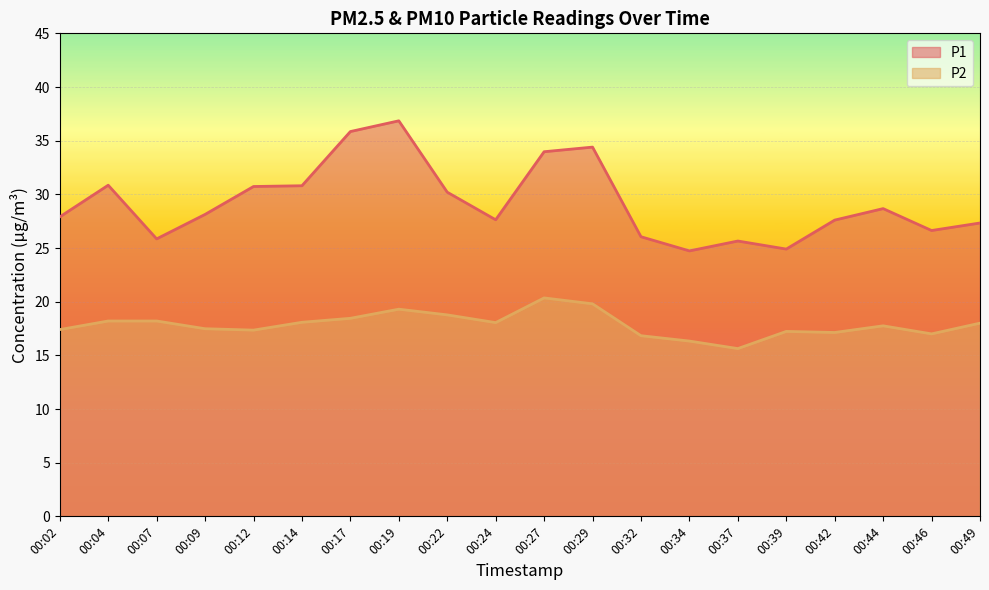

True or false: P1 has more than 0 interior local peaks.

True